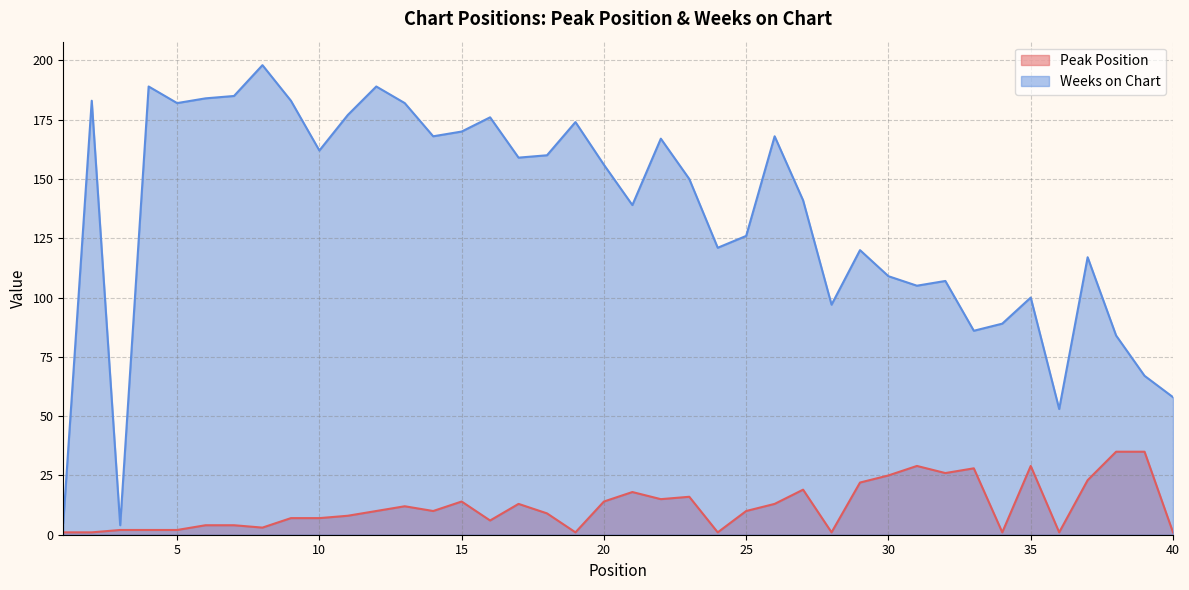

Reading left to right, list all the values displayed in this chart.

Peak Position: 1	1	2	2	2	4	4	3	7	7	8	10	12	10	14	6	13	9	1	14	18	15	16	1	10	13	19	1	22	25	29	26	28	1	29	1	23	35	35	1
Weeks on Chart: 5	183	4	189	182	184	185	198	183	162	177	189	182	168	170	176	159	160	174	156	139	167	150	121	126	168	141	97	120	109	105	107	86	89	100	53	117	84	67	58